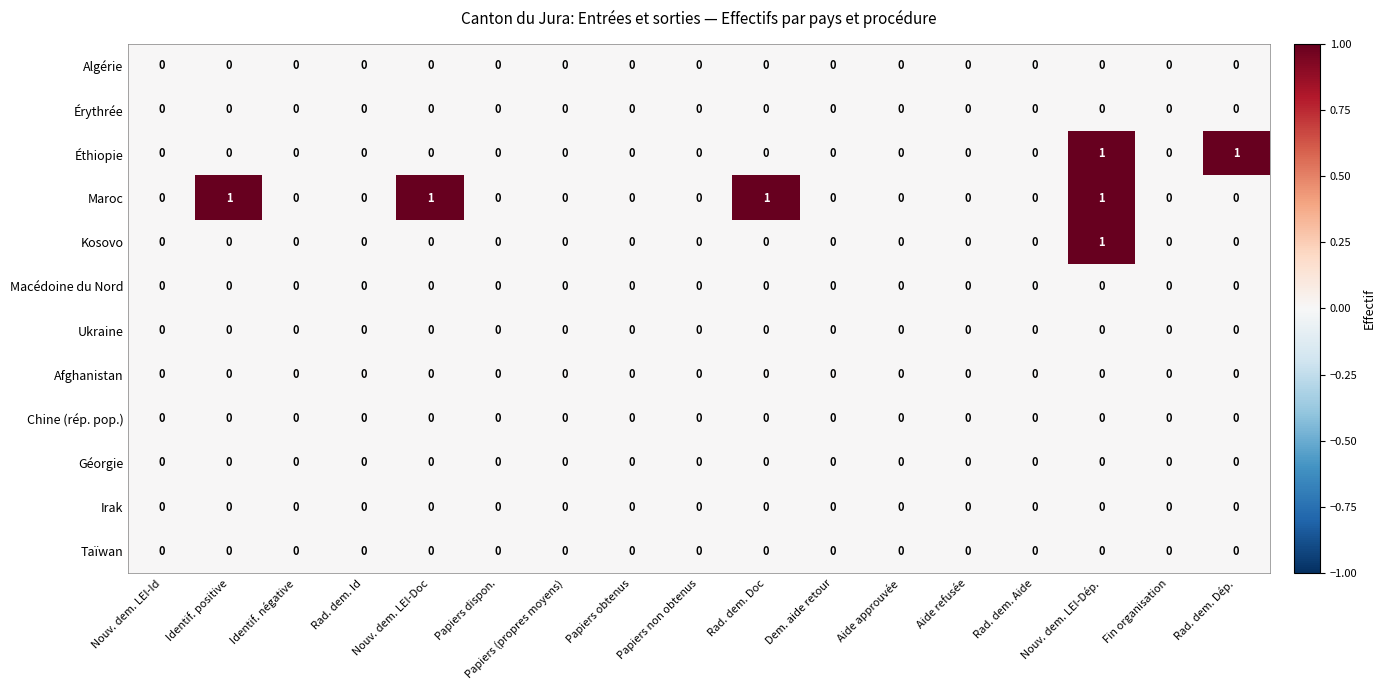

The value of Taïwan at Nouv. dem. LEI-Doc is 0. True or false?

True